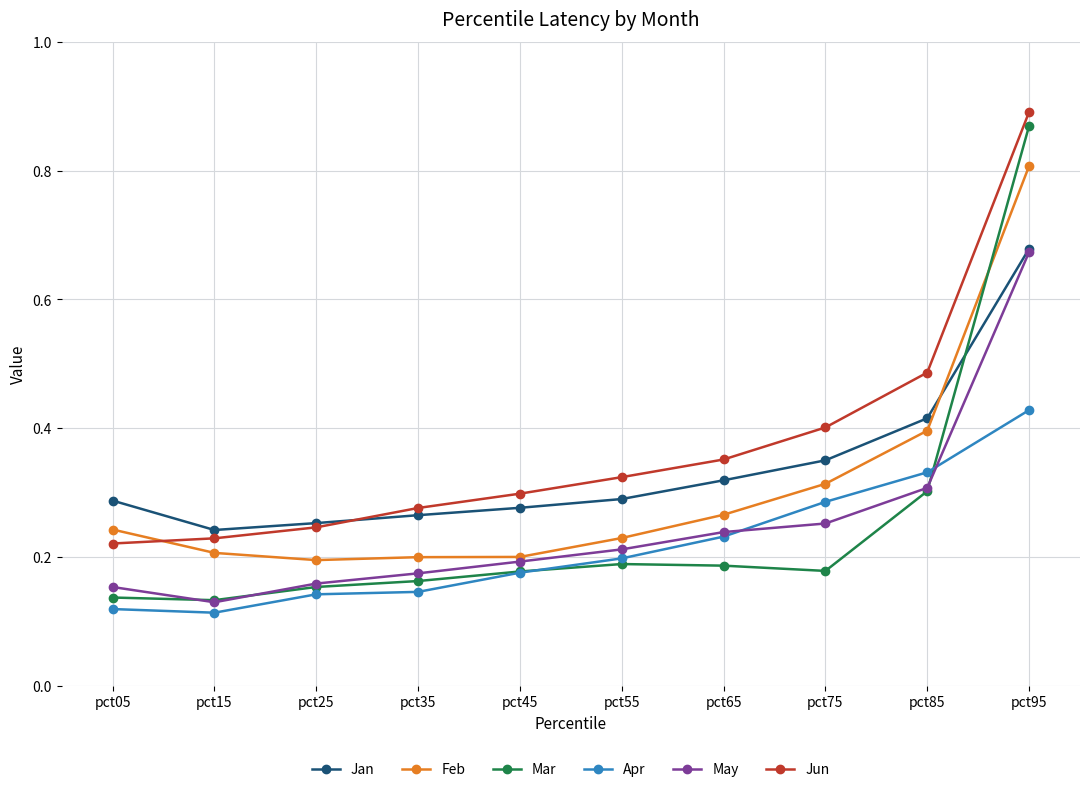

Is this an area chart (filled region under the line)?

No